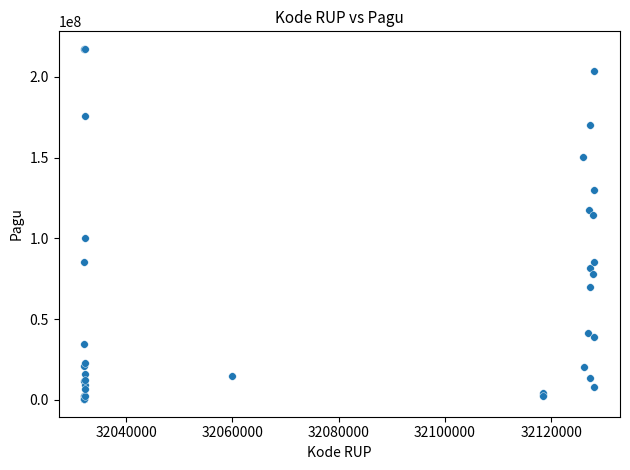

What Y value in the scatter plot is closest to 108830000?

114296000